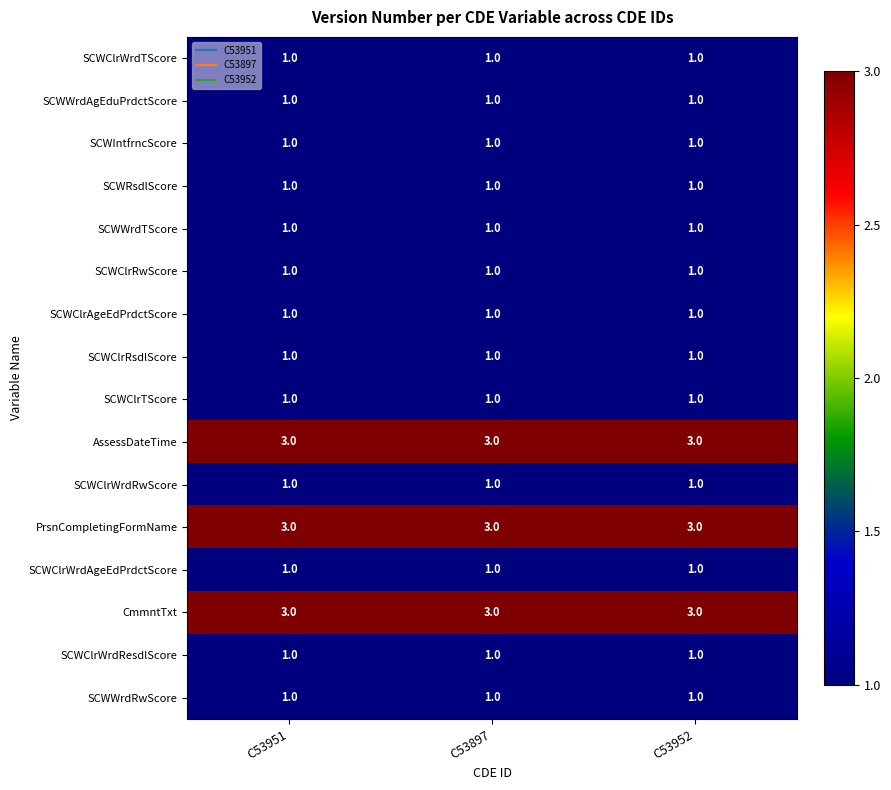

What is the highest value of the AssessDateTime series?

3